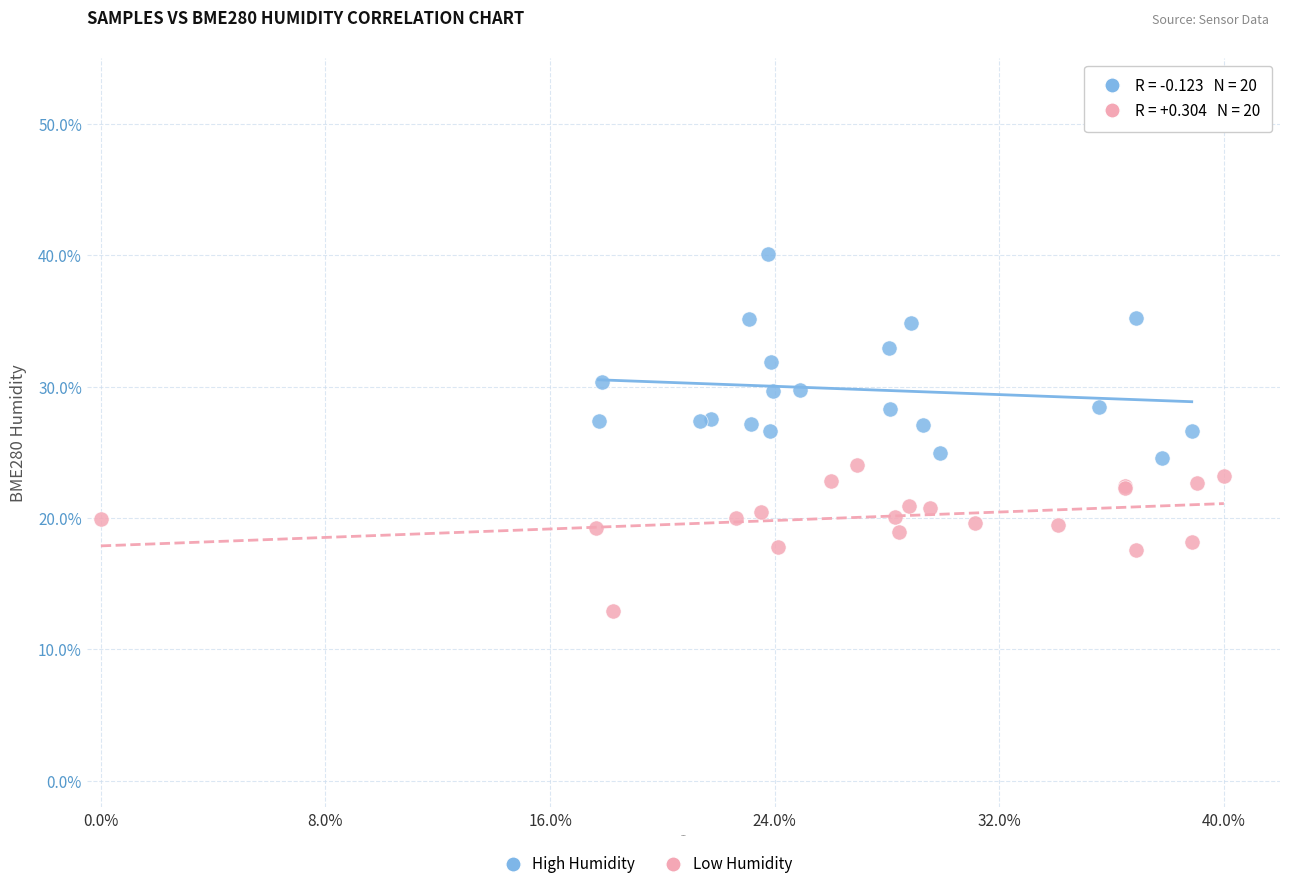

Which series reaches the minimum Y coordinate?

Low Humidity